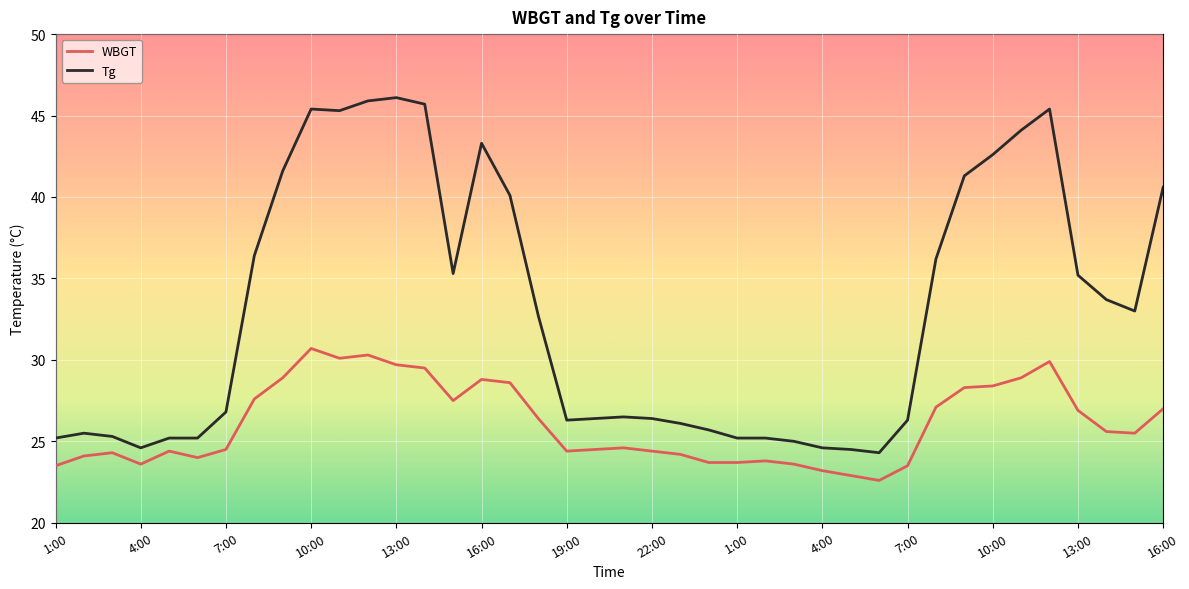

What is the difference between the maximum and minimum values in the Tg series?

21.8